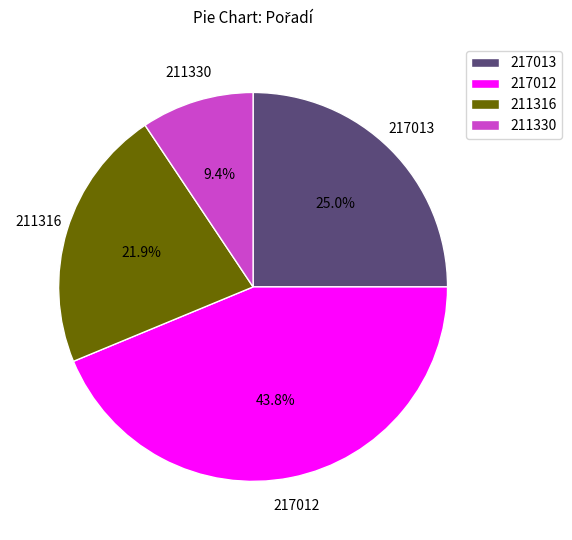

To the nearest percent, what is the difference between the largest and smallest slice percentages?

34%